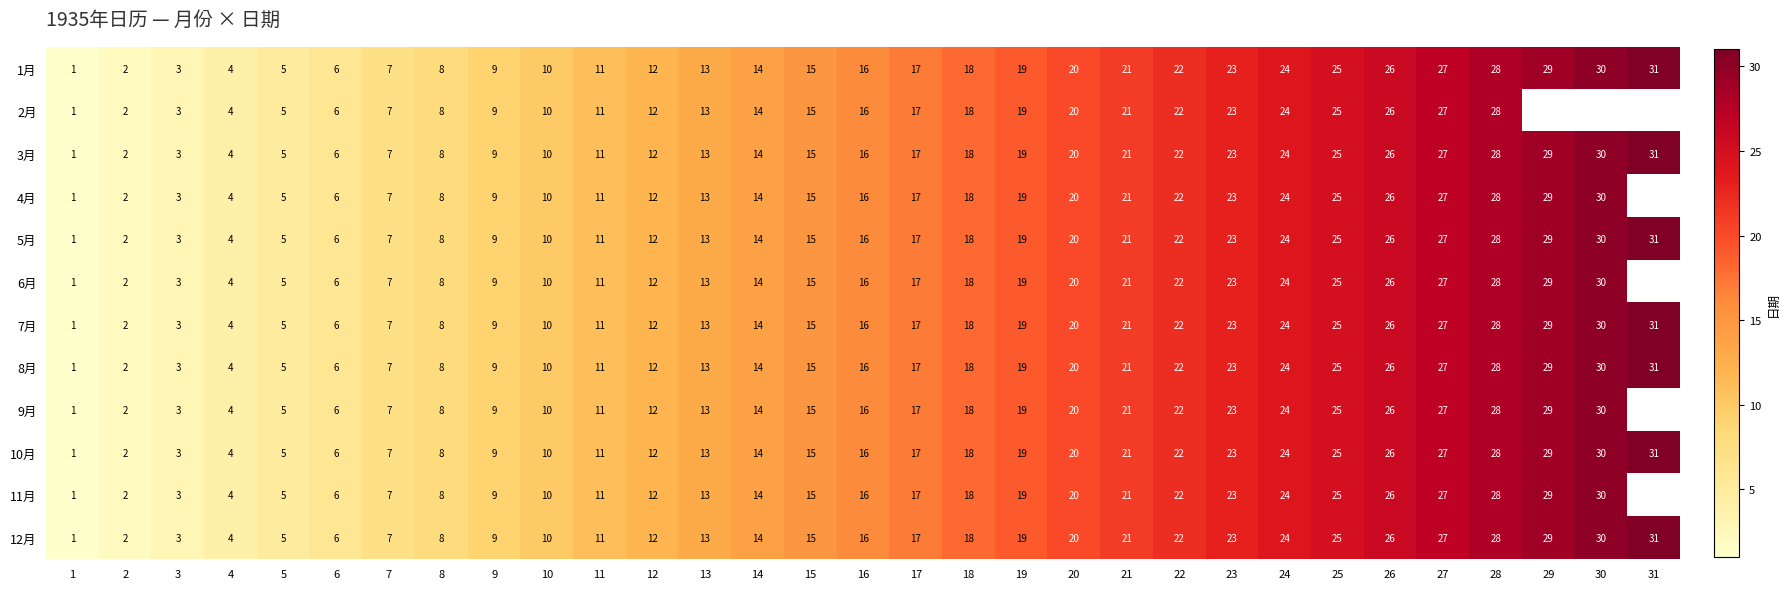

What is the total value across all series at 25?

300